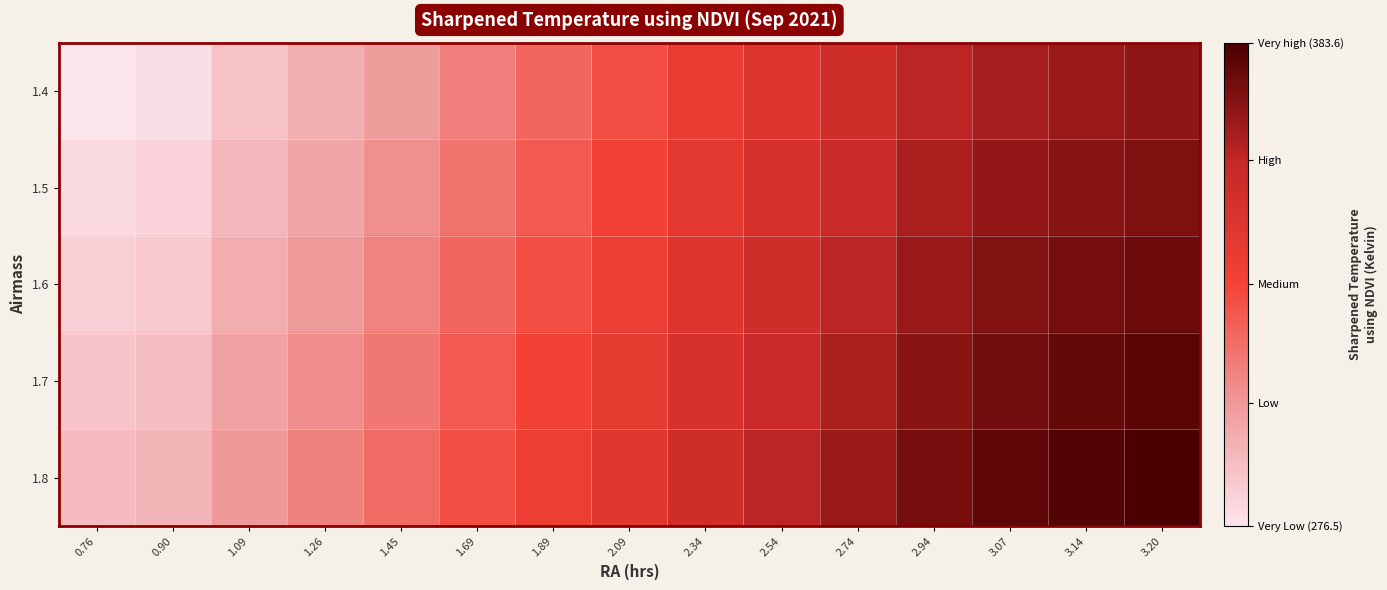

At which category does the chart reach its minimum across all series?

0.76